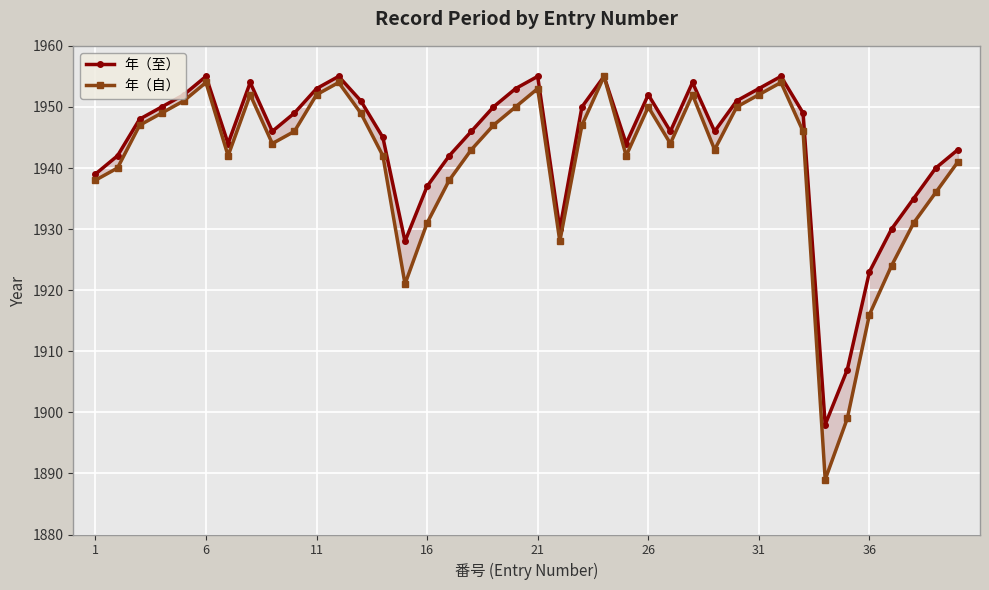

What are all the series names shown in the legend?

年（至）, 年（自）